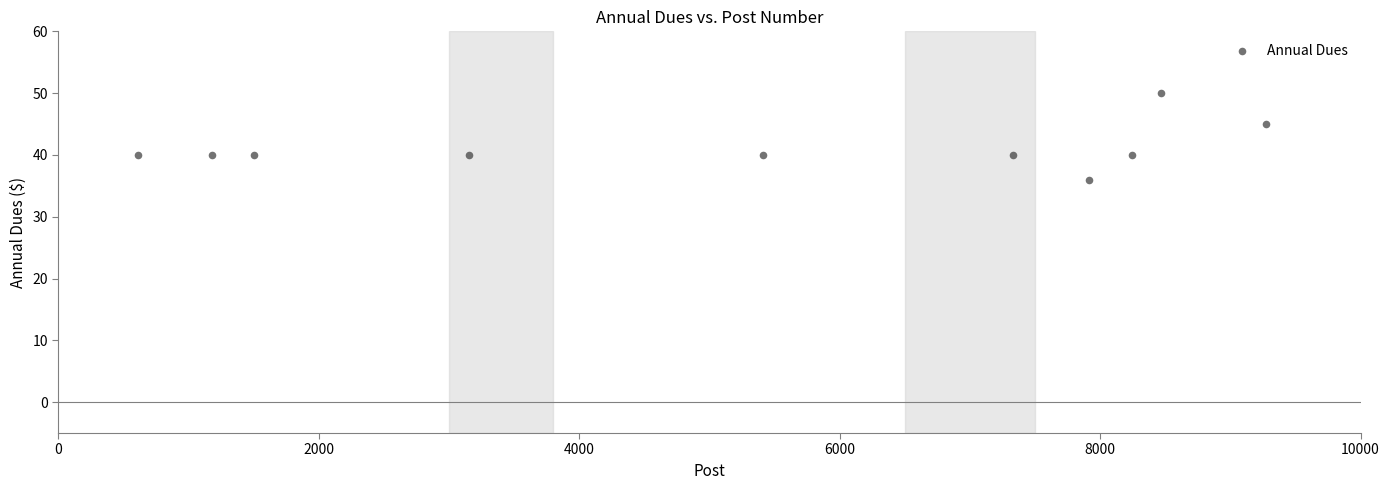

What Y value in the scatter plot is closest to 43?

45